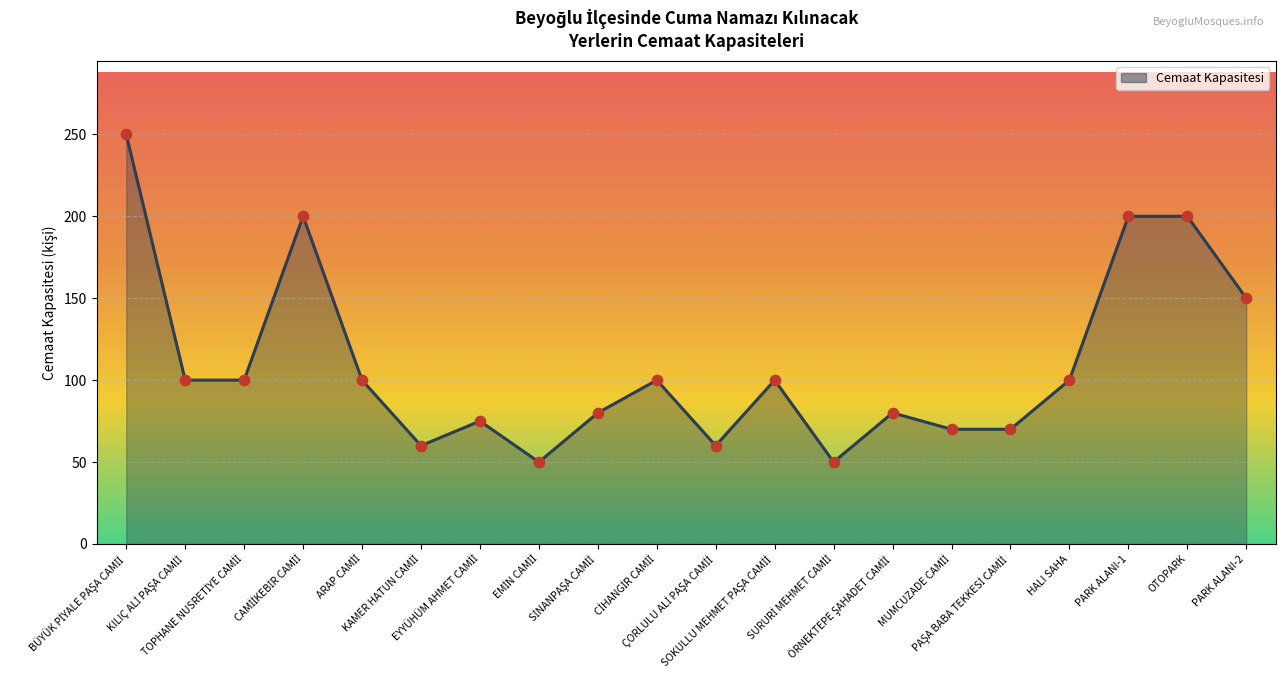

What is the difference between the maximum and minimum values?

200